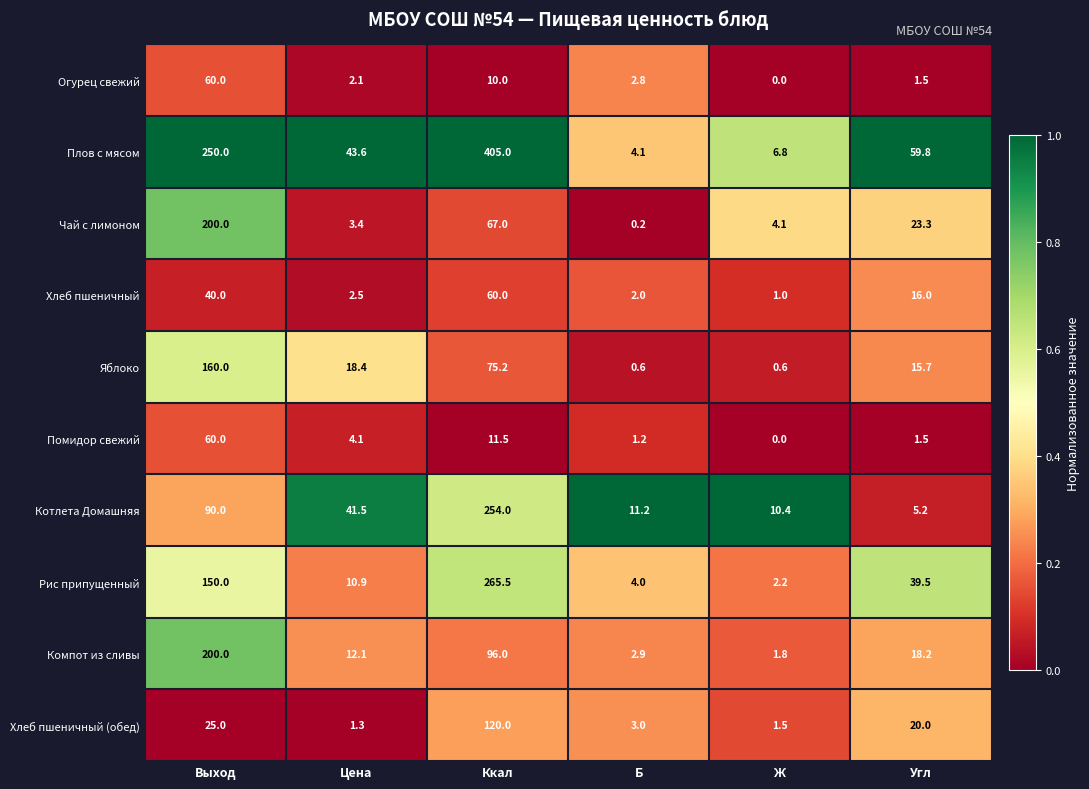

What is the difference between the Плов с мясом values at Ж and Выход?

243.2